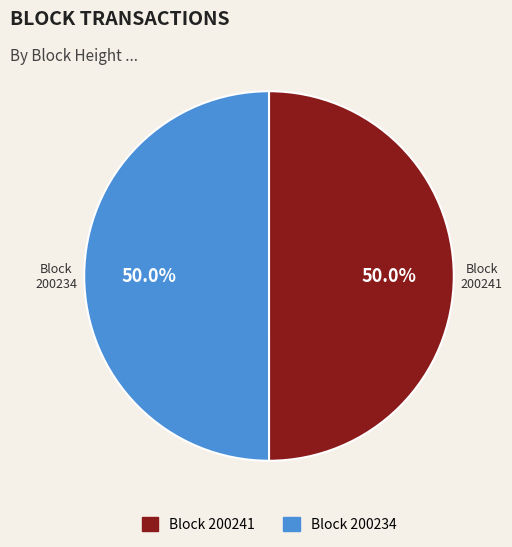

Do Block 200241 and Block 200234 together represent more than half of the pie?

Yes